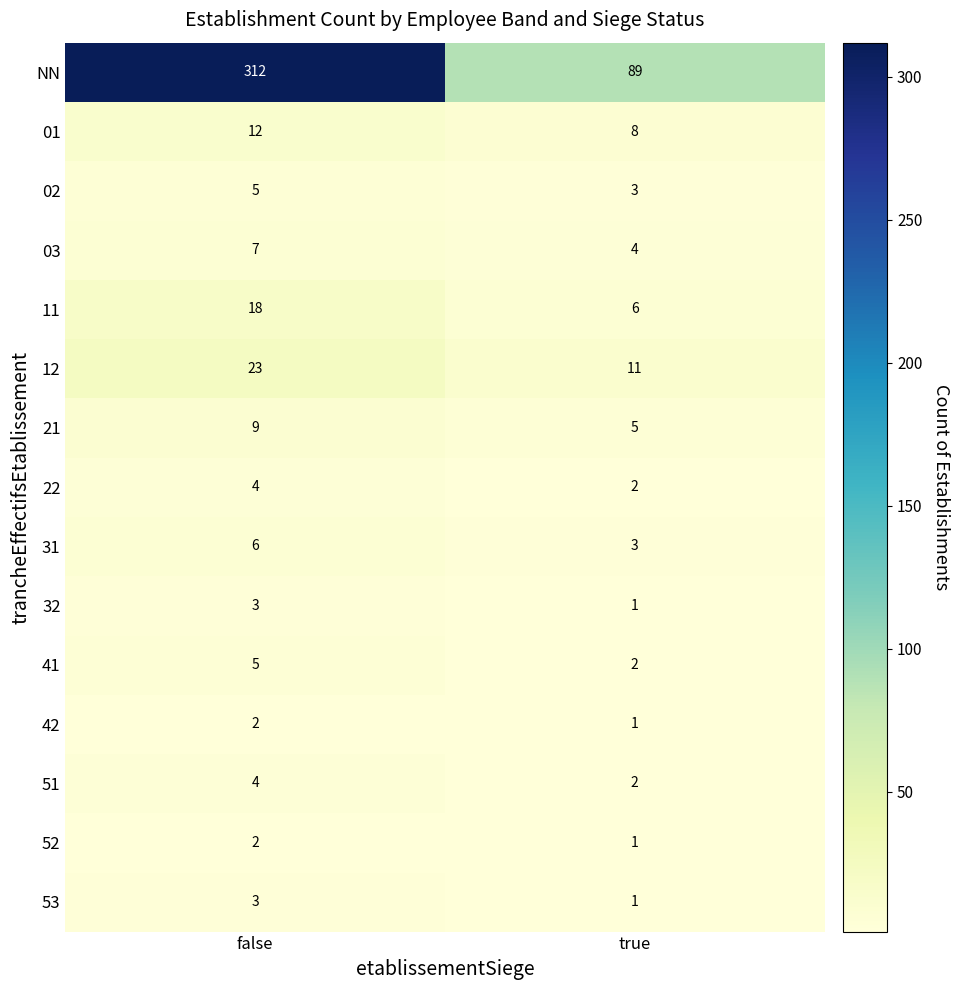

What is the difference between the maximum and minimum values in the 41 series?

3